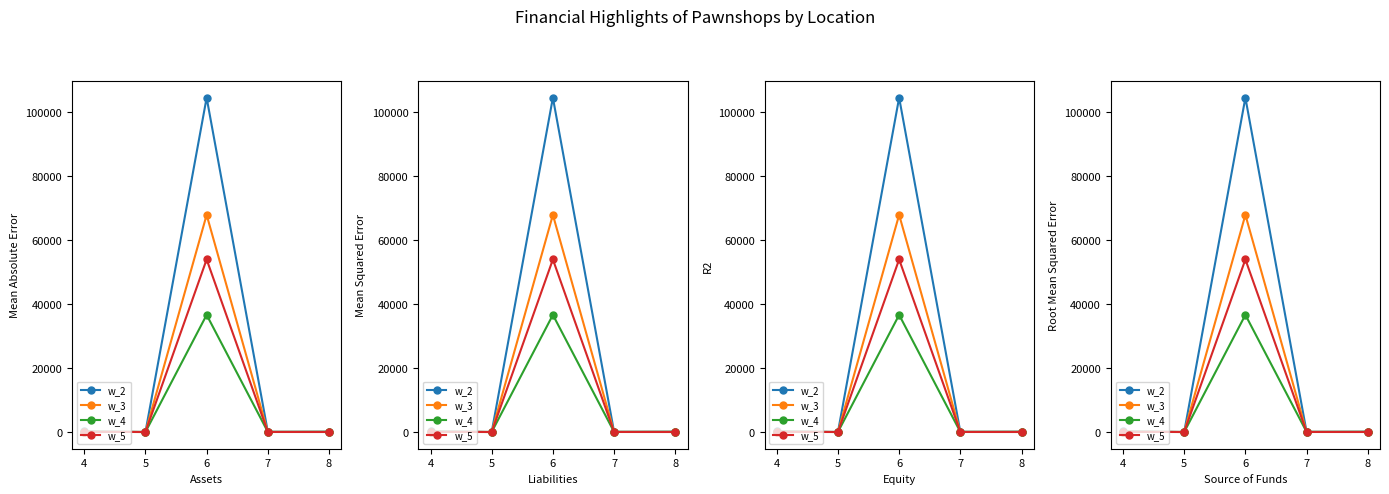

In w_2, how many points are lower than both neighbors (excluding endpoints)?

2